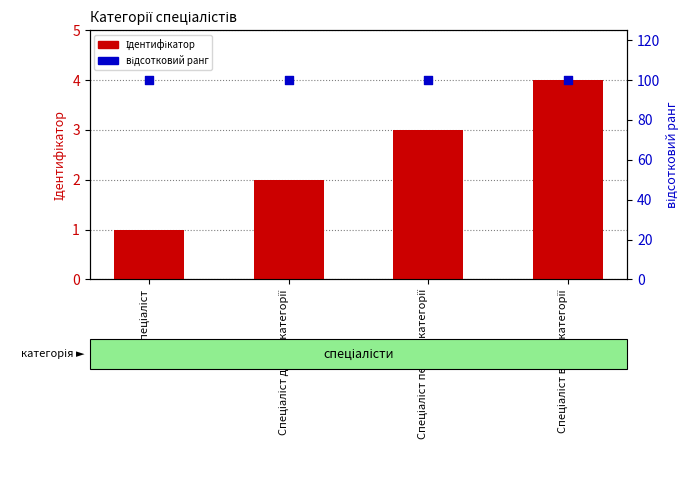

What are all the series names shown in the legend?

Ідентифікатор, відсотковий ранг